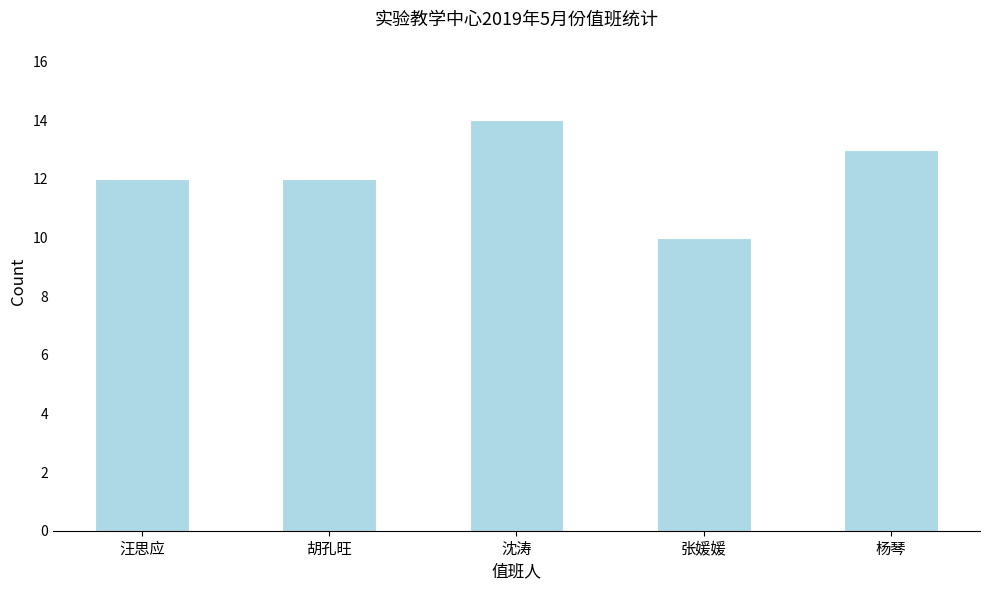

Reading left to right, transcribe all the data shown in this chart.

12	12	14	10	13